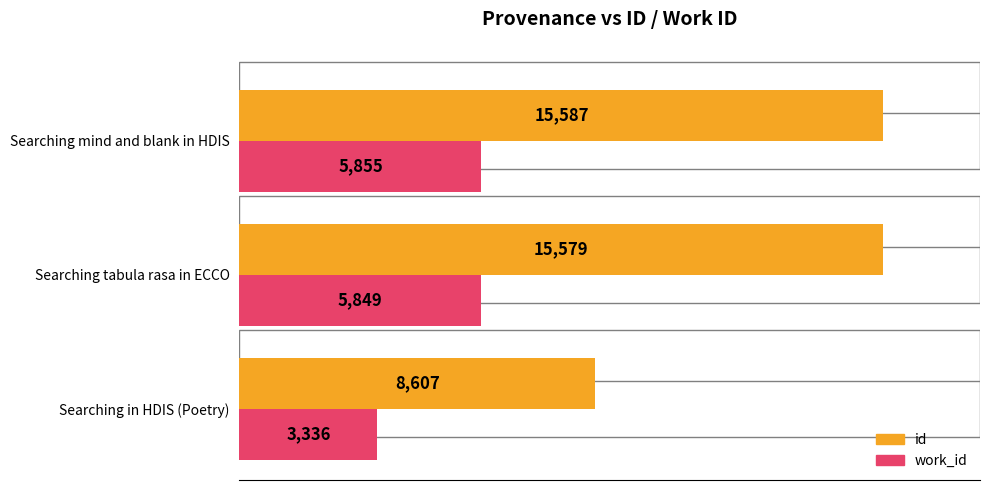

Is it true that work_id equals 3336 at Searching in HDIS (Poetry)?

True